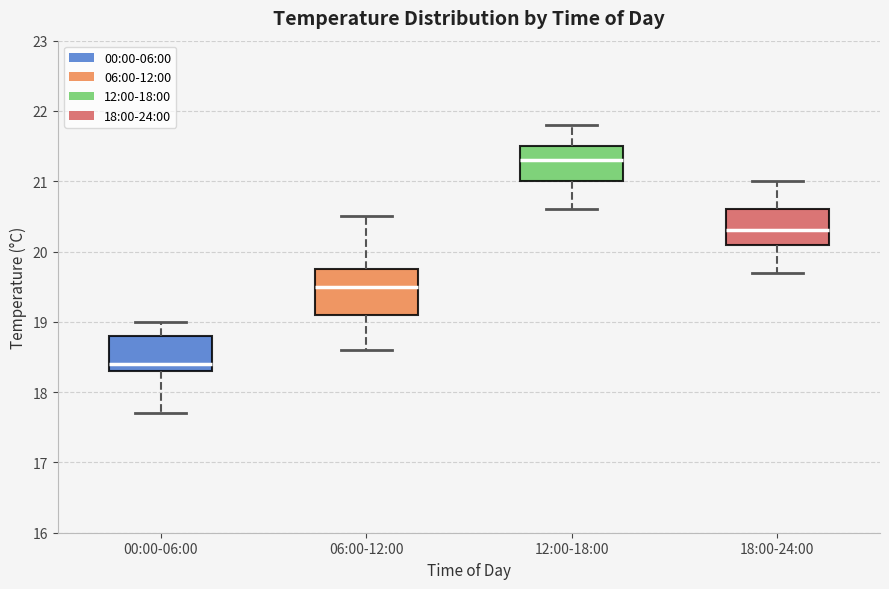

Where does the lower whisker of the box for 06:00-12:00 end on the y-axis? The values are not printed on the chart, so give them approximately, as read against the axis.

18.6